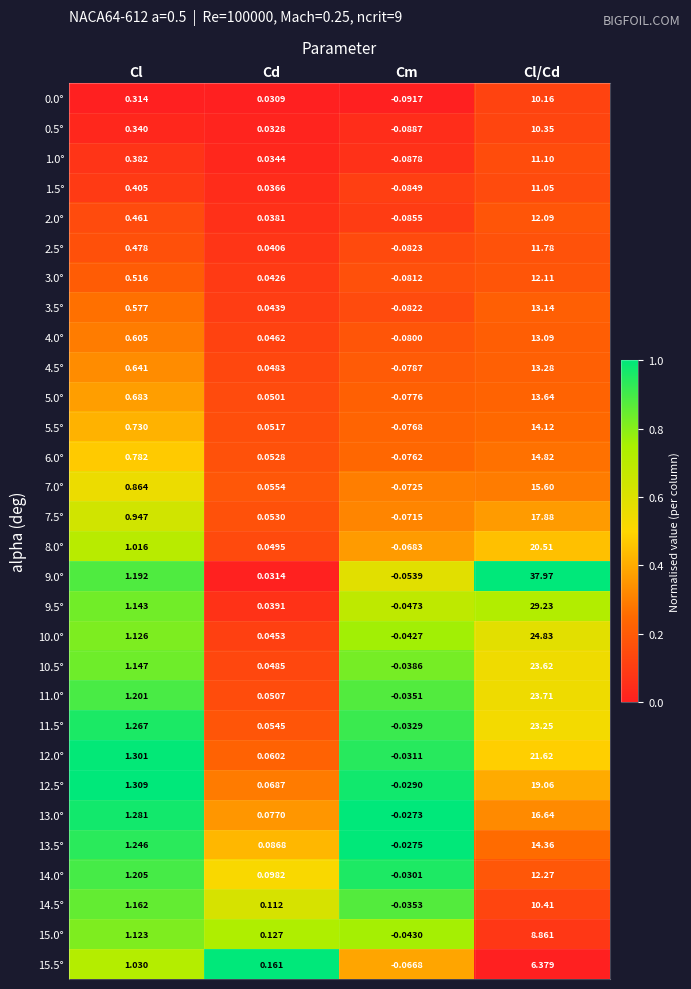

At which label is 14.5° closest to 5?

Cl